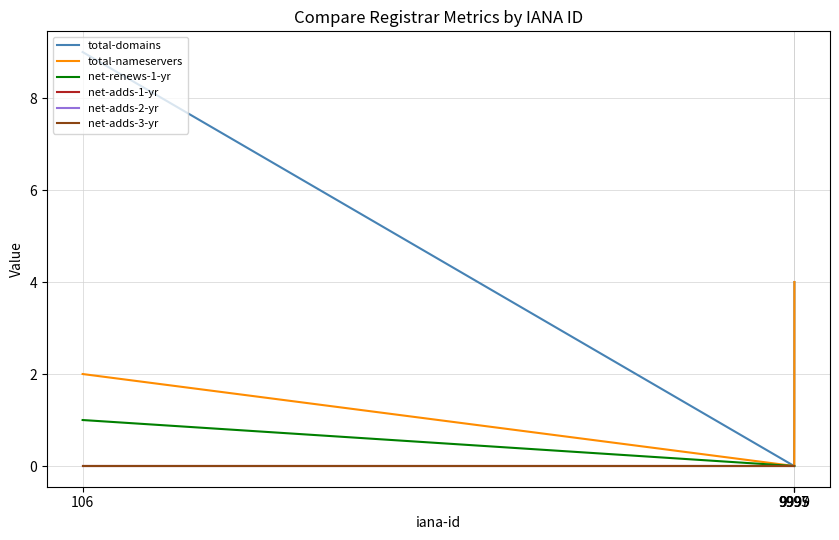

Does the chart have visible grid lines?

Yes